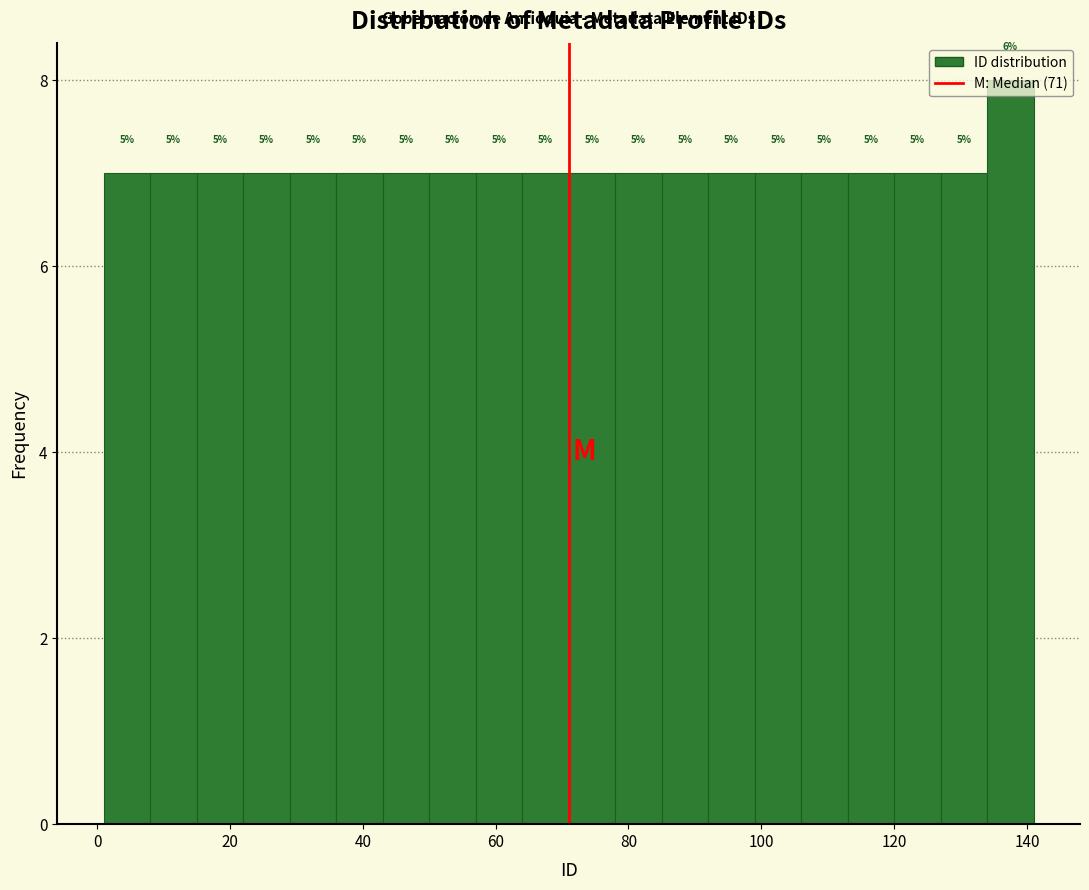

Around what value on the x-axis is the tallest bar? Give the approximate position of its centre, as read against the axis.

138